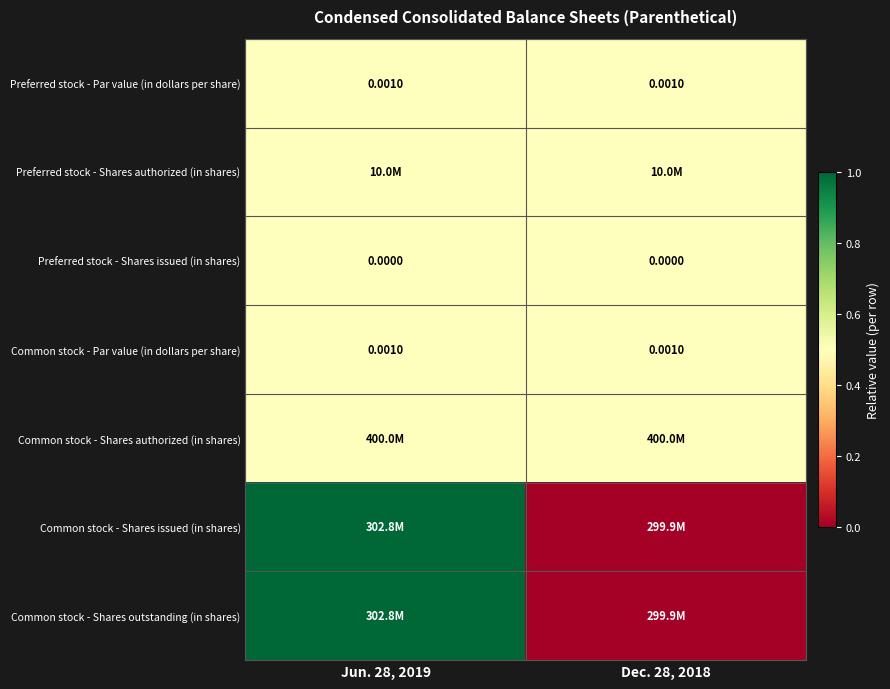

Is the value of Preferred stock - Shares issued (in shares) at Dec. 28, 2018 greater than the value of Preferred stock - Par value (in dollars per share) at Dec. 28, 2018?

No